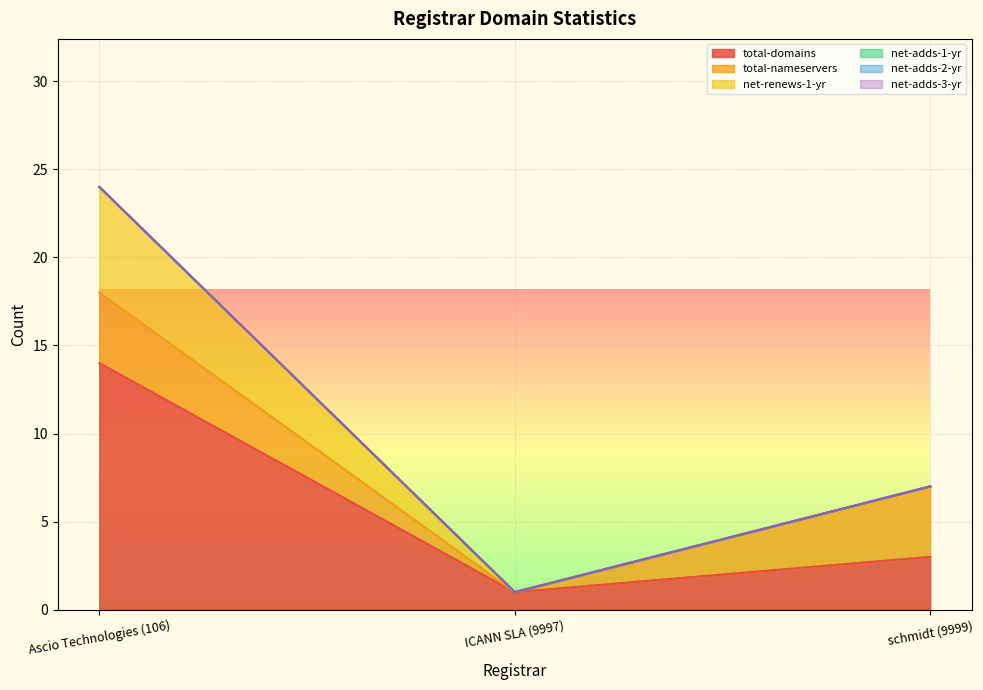

Which series changed the most between ICANN SLA (9997) and schmidt (9999)?

total-nameservers